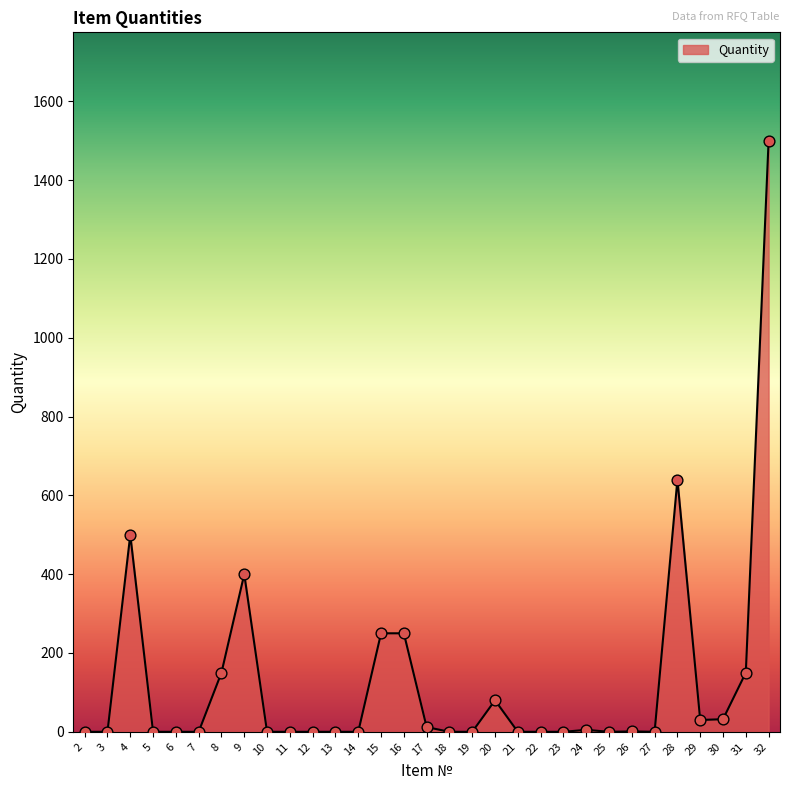

Between 15 and 31, which is larger?

15